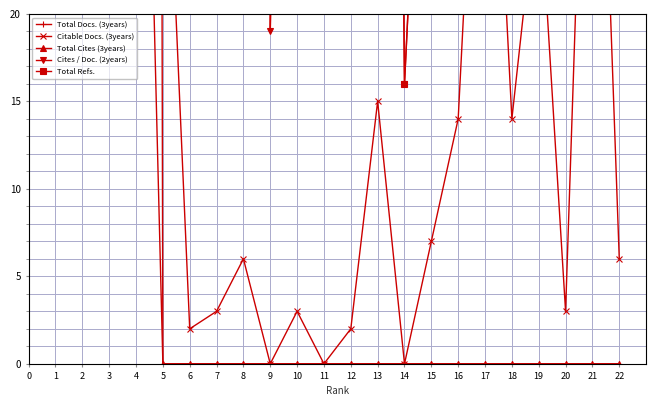

Is it true that Total Refs. equals 75 at 5?

False